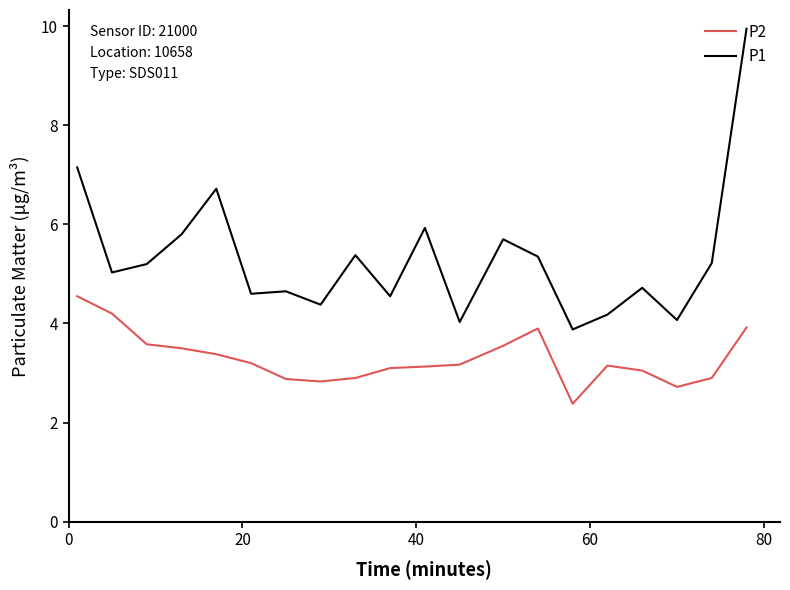

What are all the series names shown in the legend?

P2, P1